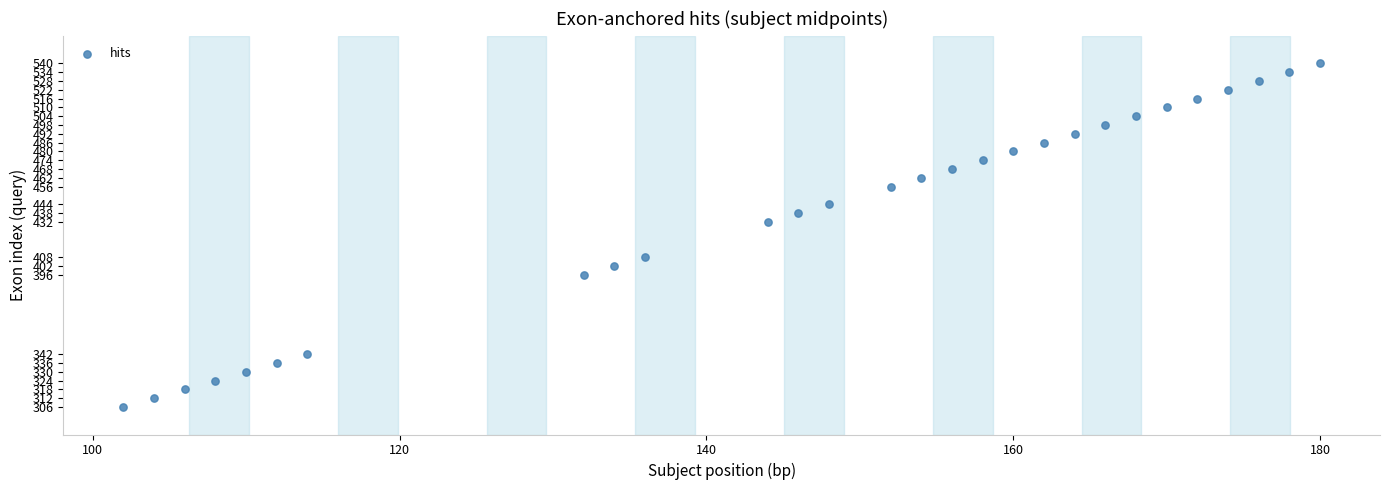

What is the range of Y values (max minus min)?

234